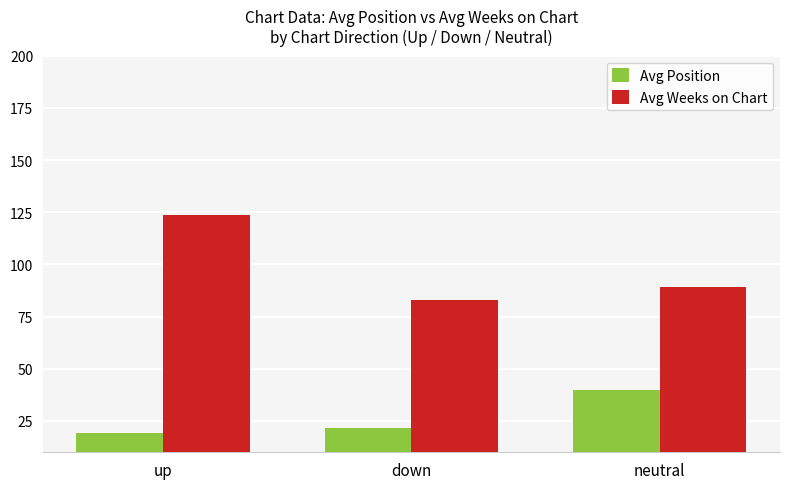

What is the spread (max minus min) of values at down?

61.2